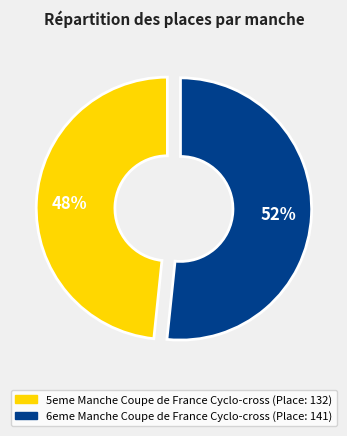

Rank the categories by value from lowest to highest.

5eme Manche Coupe de France Cyclo-cross, 6eme Manche Coupe de France Cyclo-cross